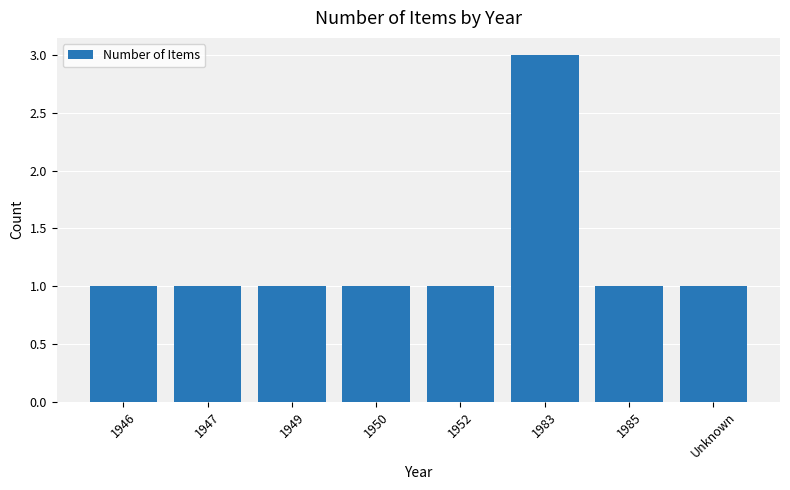

What is the label of the 6th bar from the right?

1949